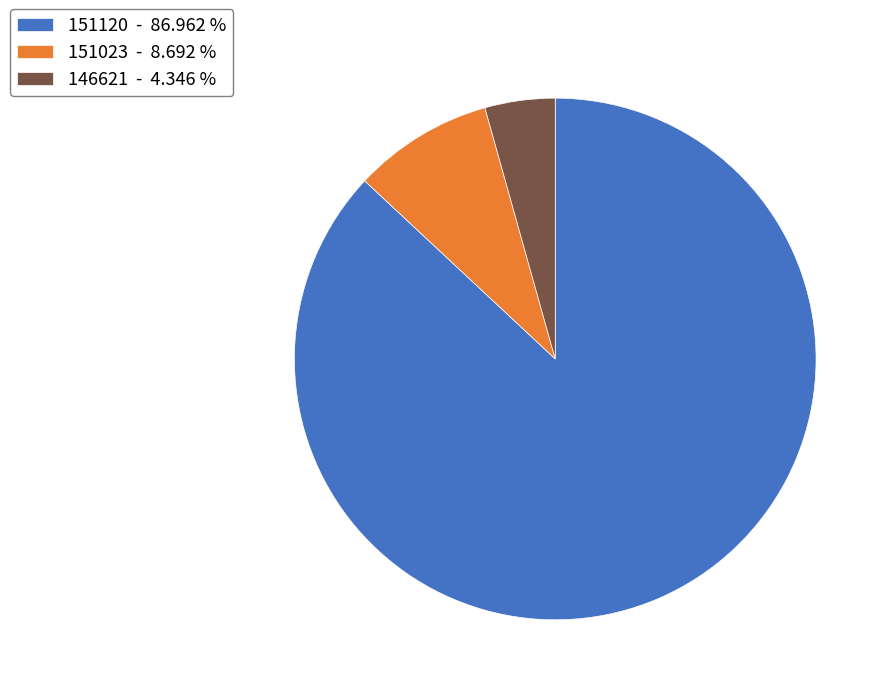

Which slice represents more than half of the pie?

151120